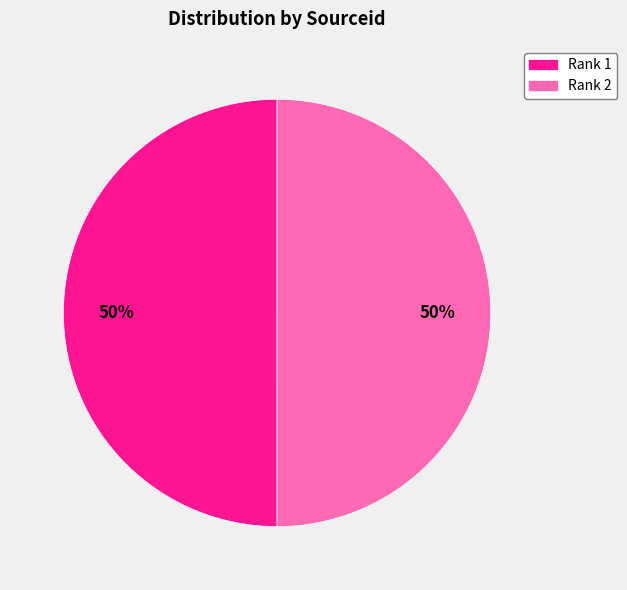

Do Rank 1 and Rank 2 together represent more than half of the pie?

Yes